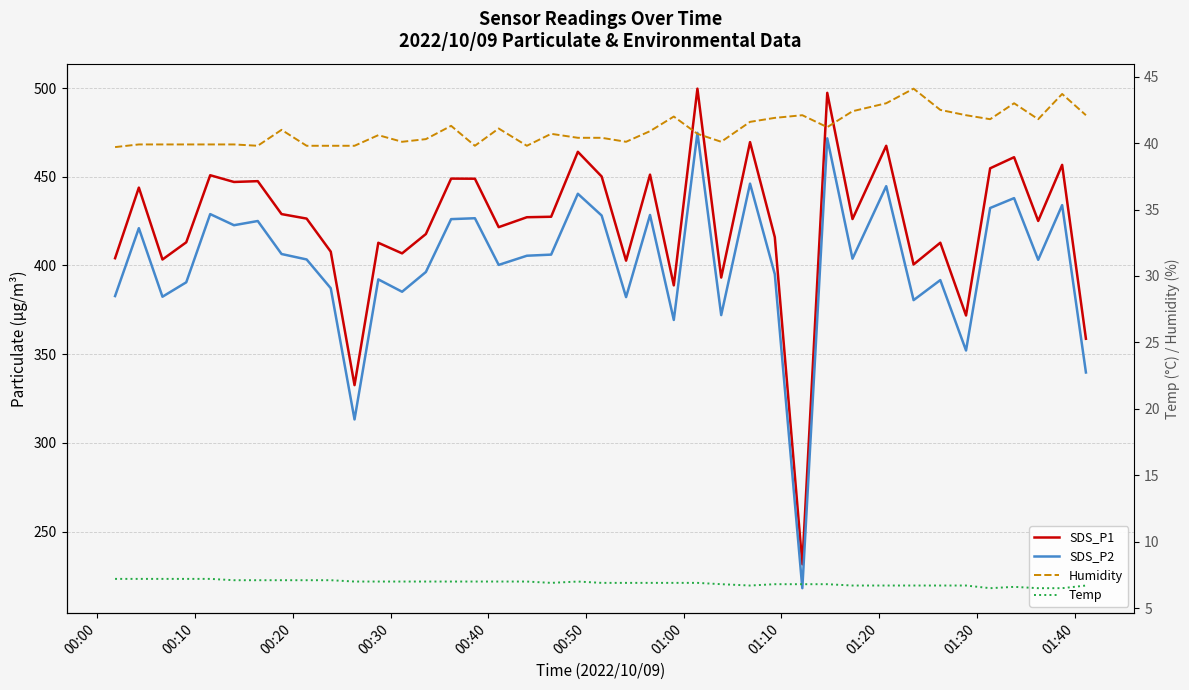

True or false: SDS_P2 and Humidity cross at least once.

False